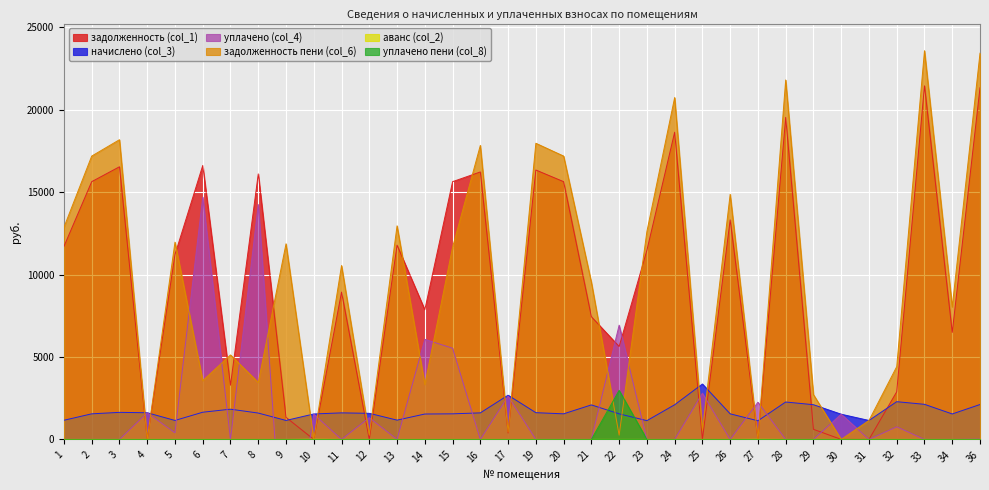

At which category is the sum across all series the highest?

33